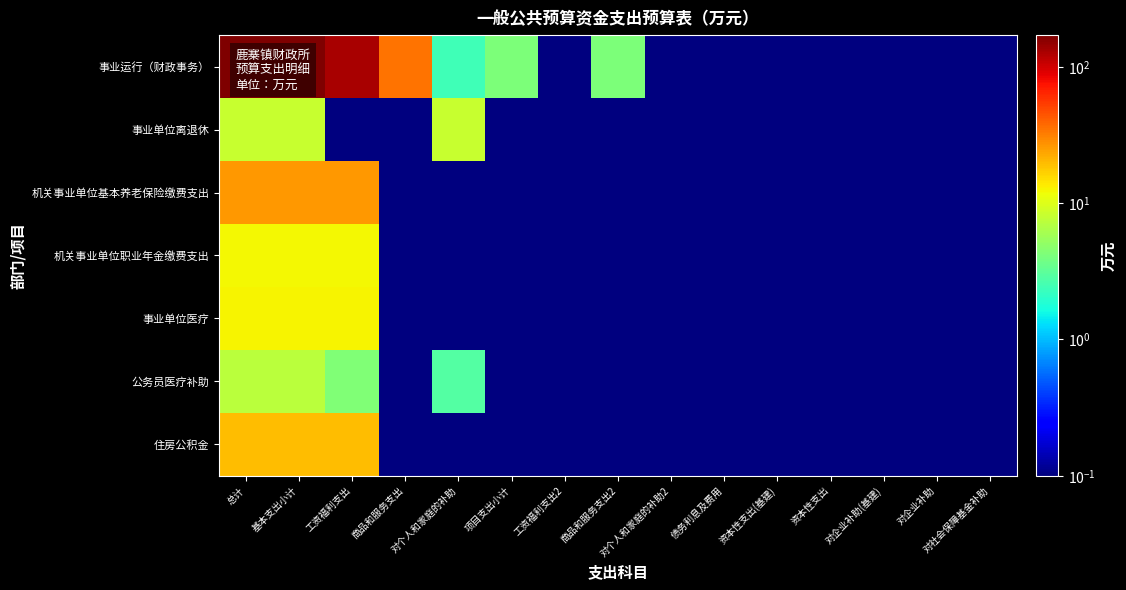

Reading left to right, transcribe all the data shown in this chart.

事业运行（财政事务）: 总计=170.8	基本支出小计=166.6	工资福利支出=129.4	商品和服务支出=34.7	对个人和家庭的补助=2.4	项目支出小计=4.2	工资福利支出2=0.0	商品和服务支出2=4.2	对个人和家庭的补助2=0.0	债务利息及费用=0.0	资本性支出(基建)=0.0	资本性支出=0.0	对企业补助(基建)=0.0	对企业补助=0.0	对社会保障基金补助=0.0
事业单位离退休: 总计=8.1	基本支出小计=8.1	工资福利支出=0.0	商品和服务支出=0.0	对个人和家庭的补助=8.1	项目支出小计=0.0	工资福利支出2=0.0	商品和服务支出2=0.0	对个人和家庭的补助2=0.0	债务利息及费用=0.0	资本性支出(基建)=0.0	资本性支出=0.0	对企业补助(基建)=0.0	对企业补助=0.0	对社会保障基金补助=0.0
机关事业单位基本养老保险缴费支出: 总计=25.8	基本支出小计=25.8	工资福利支出=25.8	商品和服务支出=0.0	对个人和家庭的补助=0.0	项目支出小计=0.0	工资福利支出2=0.0	商品和服务支出2=0.0	对个人和家庭的补助2=0.0	债务利息及费用=0.0	资本性支出(基建)=0.0	资本性支出=0.0	对企业补助(基建)=0.0	对企业补助=0.0	对社会保障基金补助=0.0
机关事业单位职业年金缴费支出: 总计=12.3	基本支出小计=12.3	工资福利支出=12.3	商品和服务支出=0.0	对个人和家庭的补助=0.0	项目支出小计=0.0	工资福利支出2=0.0	商品和服务支出2=0.0	对个人和家庭的补助2=0.0	债务利息及费用=0.0	资本性支出(基建)=0.0	资本性支出=0.0	对企业补助(基建)=0.0	对企业补助=0.0	对社会保障基金补助=0.0
事业单位医疗: 总计=12.6	基本支出小计=12.6	工资福利支出=12.6	商品和服务支出=0.0	对个人和家庭的补助=0.0	项目支出小计=0.0	工资福利支出2=0.0	商品和服务支出2=0.0	对个人和家庭的补助2=0.0	债务利息及费用=0.0	资本性支出(基建)=0.0	资本性支出=0.0	对企业补助(基建)=0.0	对企业补助=0.0	对社会保障基金补助=0.0
公务员医疗补助: 总计=7.2	基本支出小计=7.2	工资福利支出=4.3	商品和服务支出=0.0	对个人和家庭的补助=2.9	项目支出小计=0.0	工资福利支出2=0.0	商品和服务支出2=0.0	对个人和家庭的补助2=0.0	债务利息及费用=0.0	资本性支出(基建)=0.0	资本性支出=0.0	对企业补助(基建)=0.0	对企业补助=0.0	对社会保障基金补助=0.0
住房公积金: 总计=19.4	基本支出小计=19.4	工资福利支出=19.4	商品和服务支出=0.0	对个人和家庭的补助=0.0	项目支出小计=0.0	工资福利支出2=0.0	商品和服务支出2=0.0	对个人和家庭的补助2=0.0	债务利息及费用=0.0	资本性支出(基建)=0.0	资本性支出=0.0	对企业补助(基建)=0.0	对企业补助=0.0	对社会保障基金补助=0.0